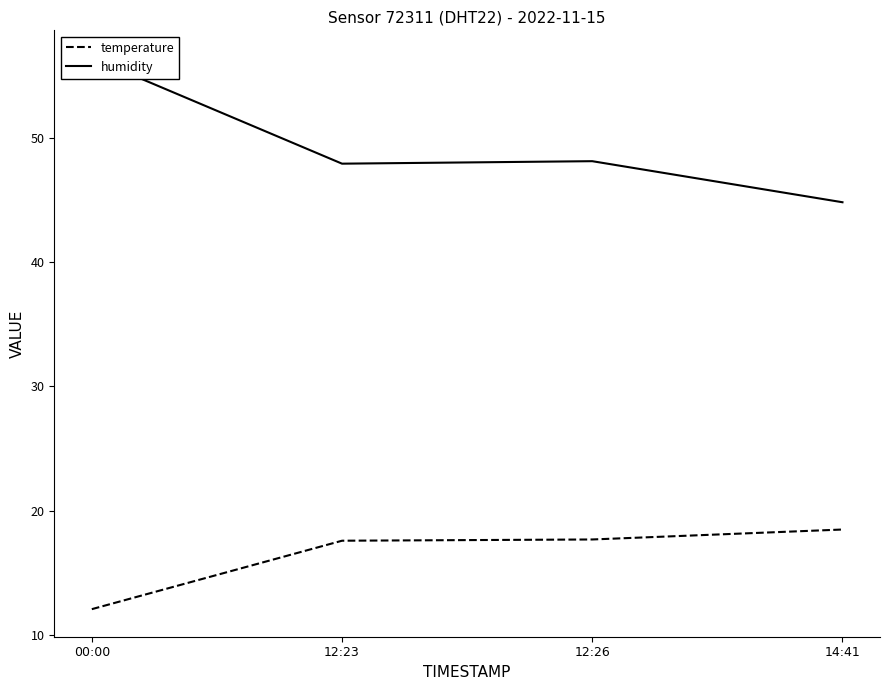

How many data points in humidity are less than 48?

2